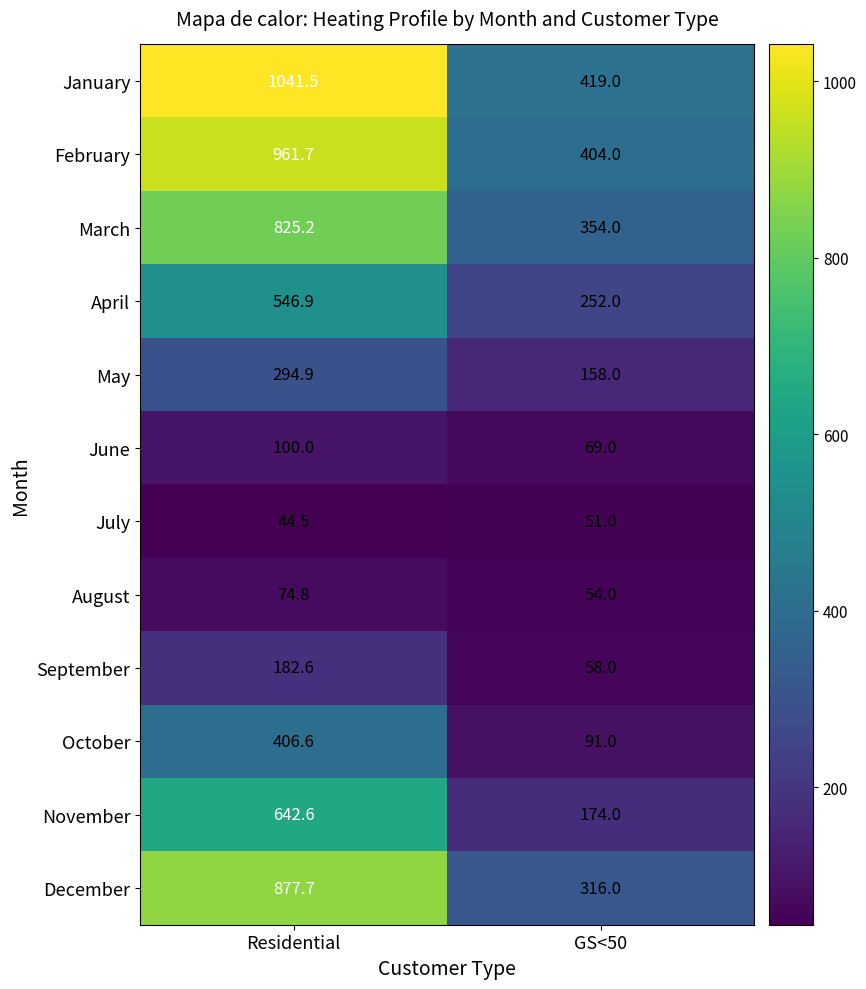

Reading left to right, what are all the values shown in this chart?

January: Residential=1041.5	GS<50=419.0
February: Residential=961.7	GS<50=404.0
March: Residential=825.2	GS<50=354.0
April: Residential=546.9	GS<50=252.0
May: Residential=294.9	GS<50=158.0
June: Residential=100.0	GS<50=69.0
July: Residential=44.5	GS<50=51.0
August: Residential=74.8	GS<50=54.0
September: Residential=182.6	GS<50=58.0
October: Residential=406.6	GS<50=91.0
November: Residential=642.6	GS<50=174.0
December: Residential=877.7	GS<50=316.0